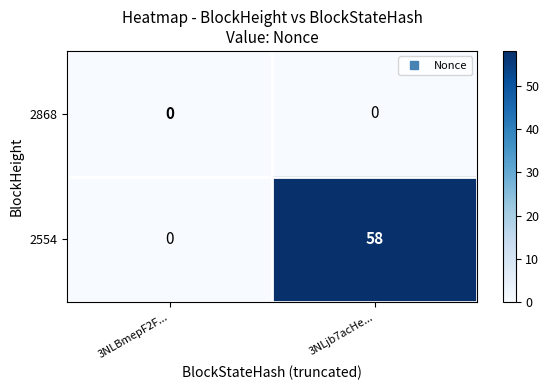

List the series in order of their overall mean, highest first.

2554, 2868